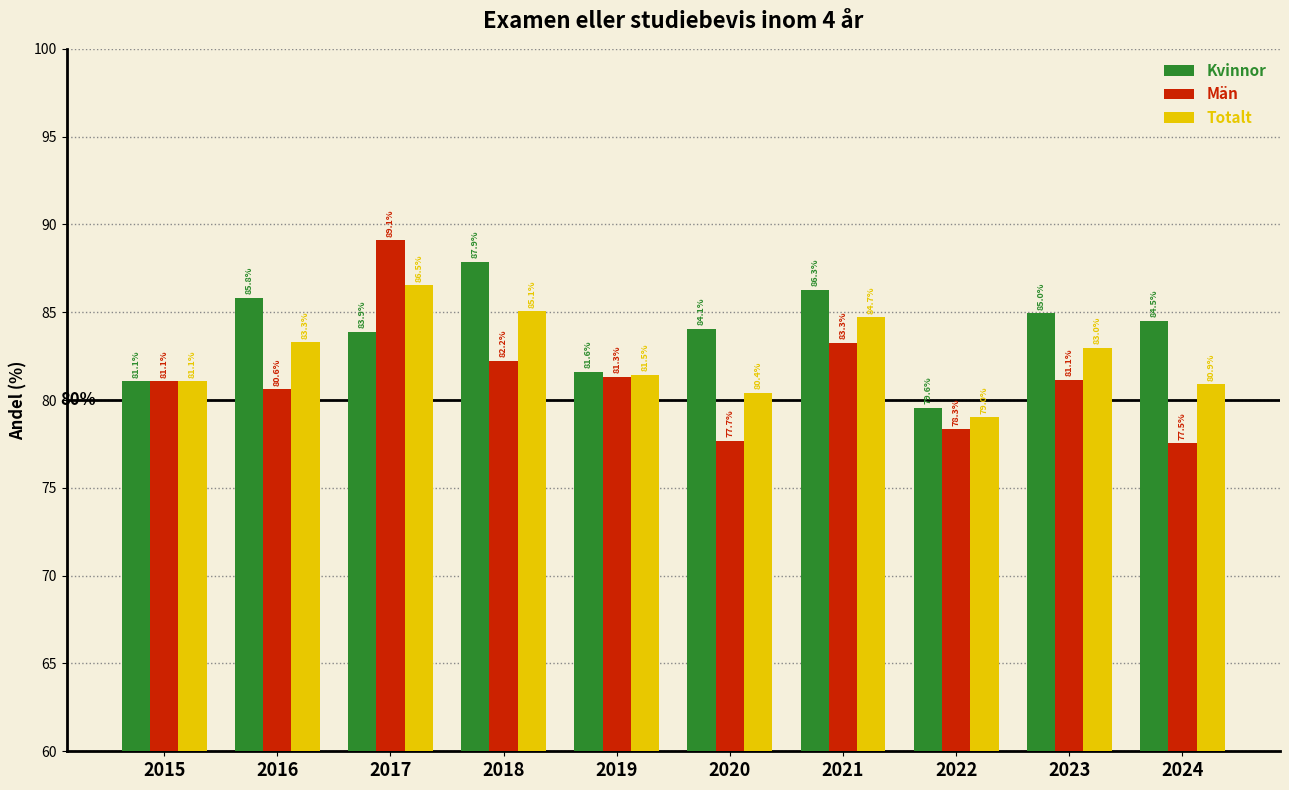

At which label does Kvinnor first exceed 84?

2016